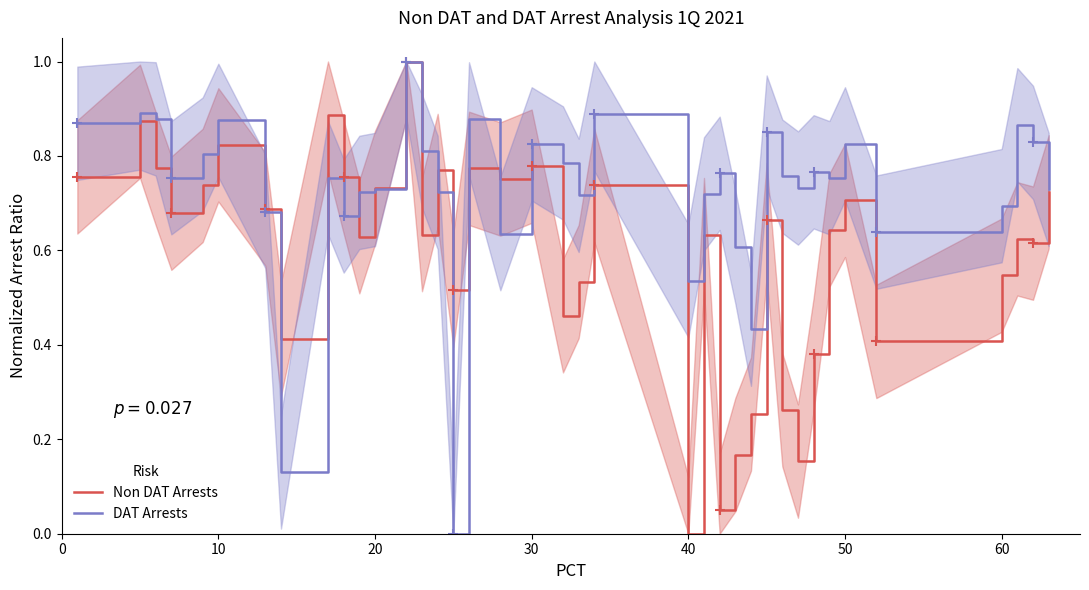

What is the highest value of the Non DAT Arrests series?

1.0